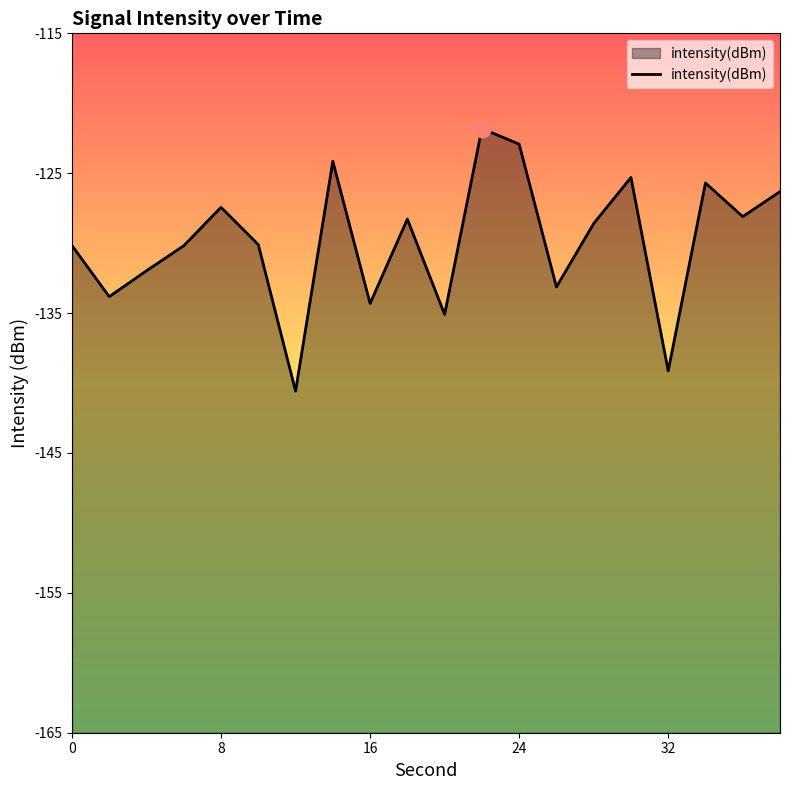

What is the greatest value displayed?

-121.8